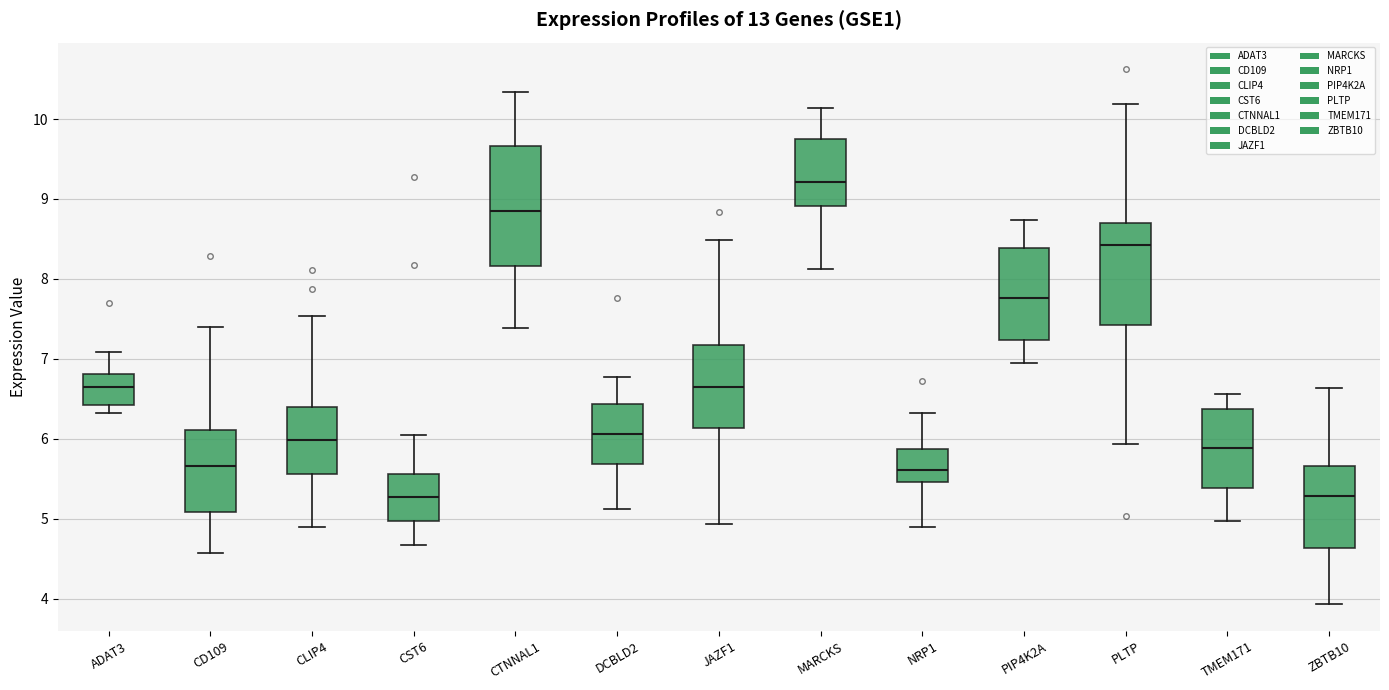

Comparing the boxes themselves (not the whiskers), which one is the tallest?

CTNNAL1